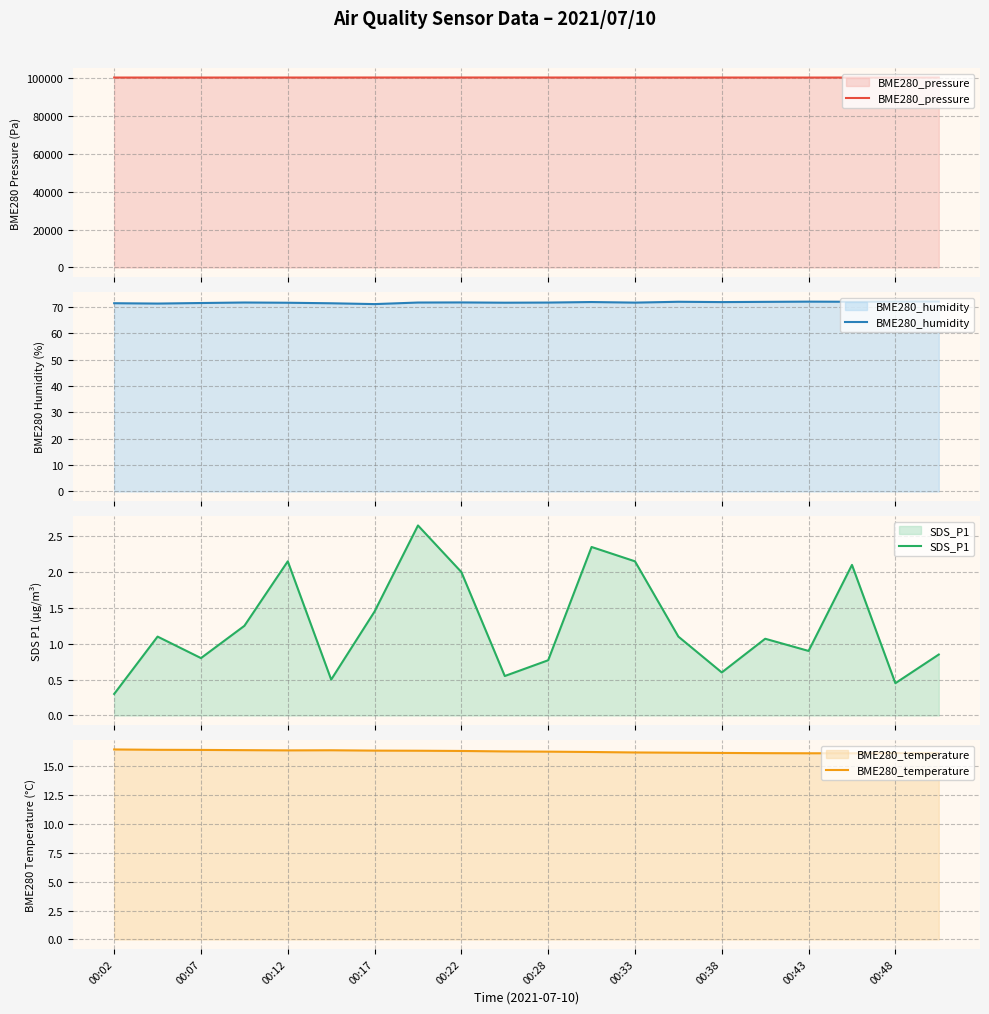

True or false: BME280_humidity and SDS_P1 intersect in this chart.

False